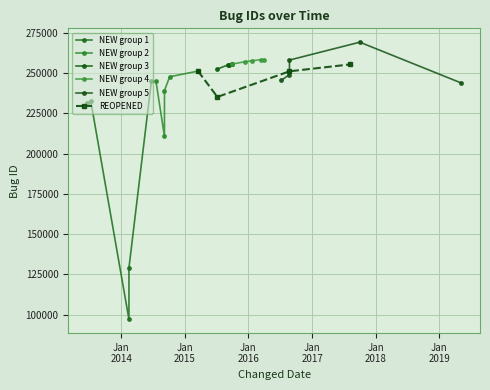

True or false: REOPENED has more than 0 points higher than both neighbors.

False